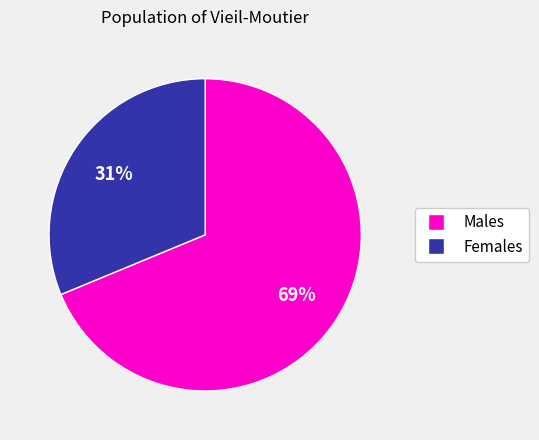

To the nearest percent, what is the average slice percentage?

50%